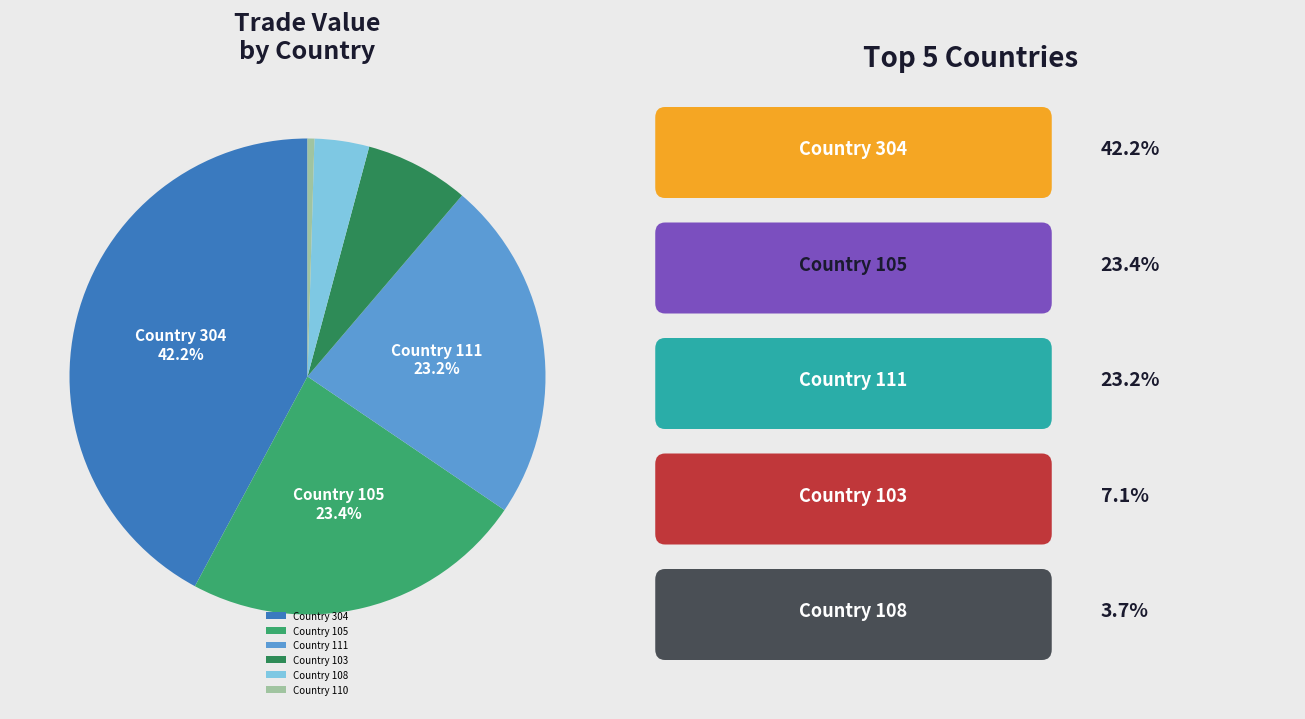

How many slices are in this pie chart?

6